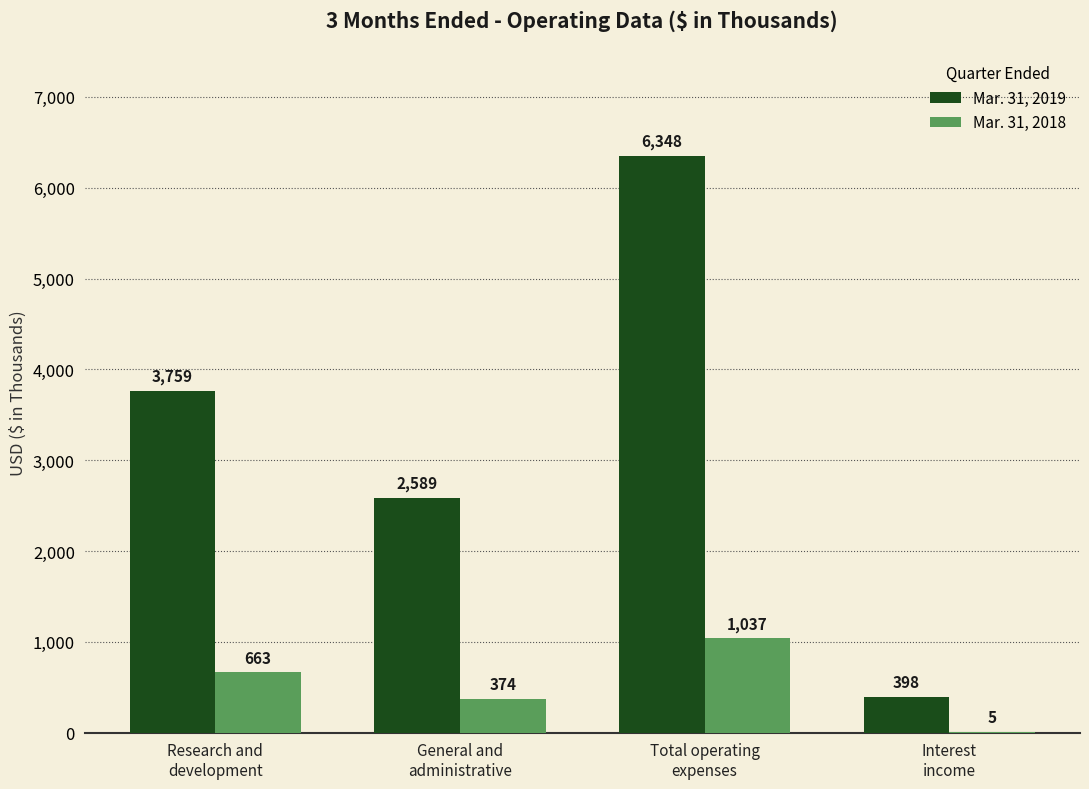

Reading left to right, what are all the values shown in this chart?

Mar. 31, 2019: 3759	2589	6348	398
Mar. 31, 2018: 663	374	1037	5